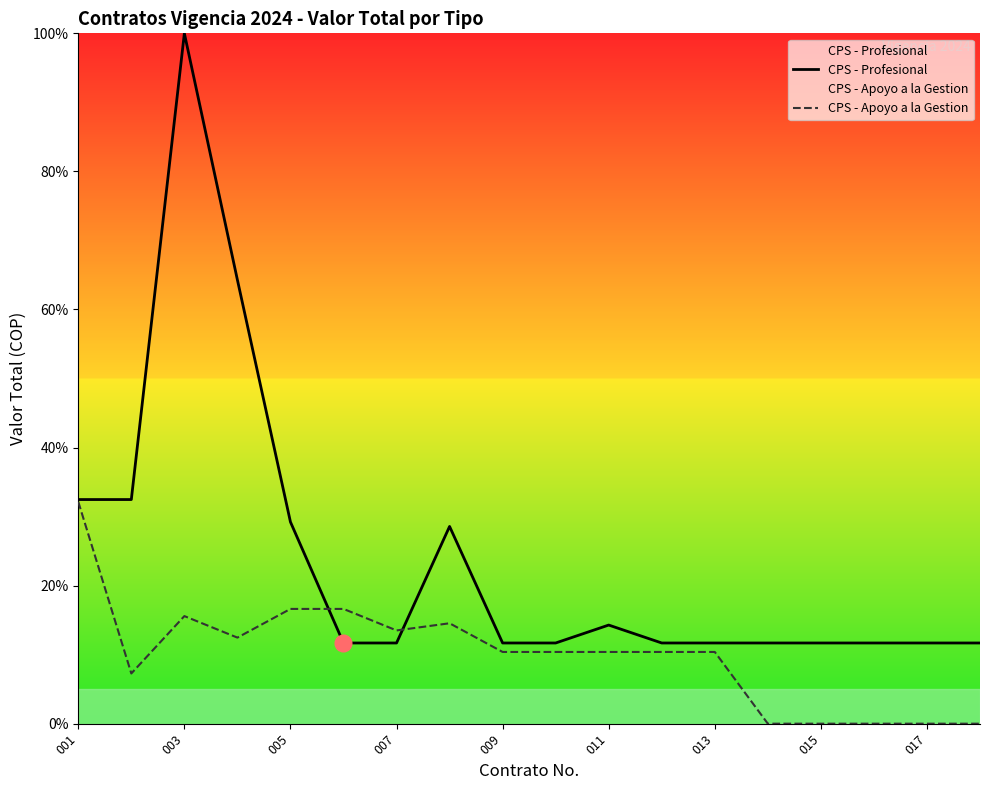

The value of CPS - Profesional at 15 is 6.6. True or false?

False